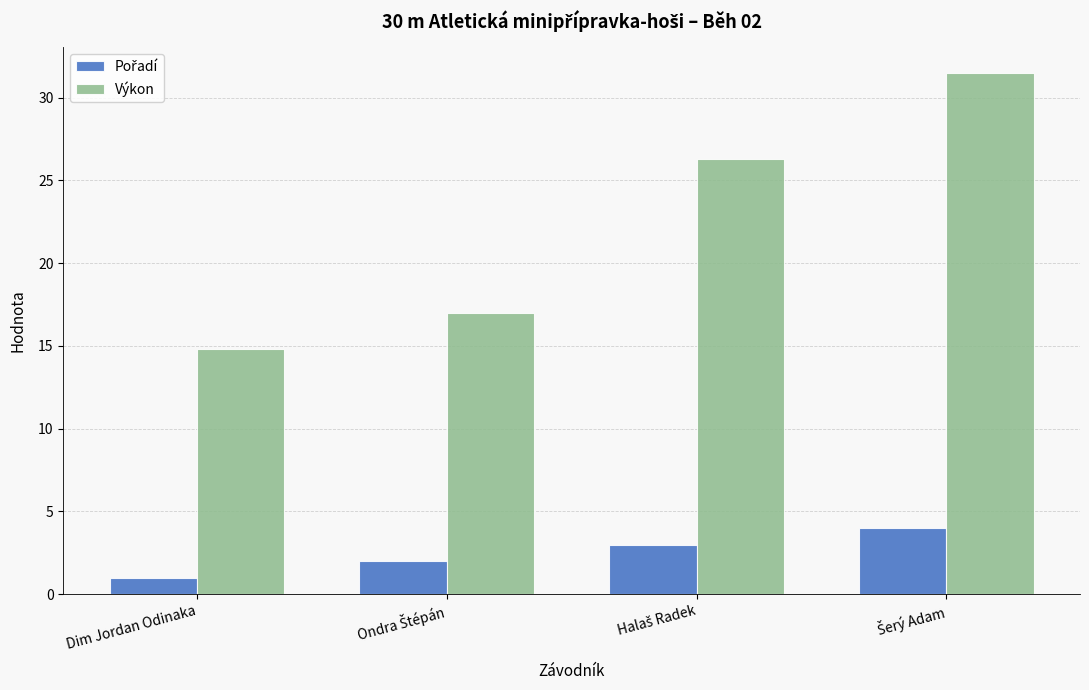

Which label corresponds to the smallest value in the chart?

Dim Jordan Odinaka